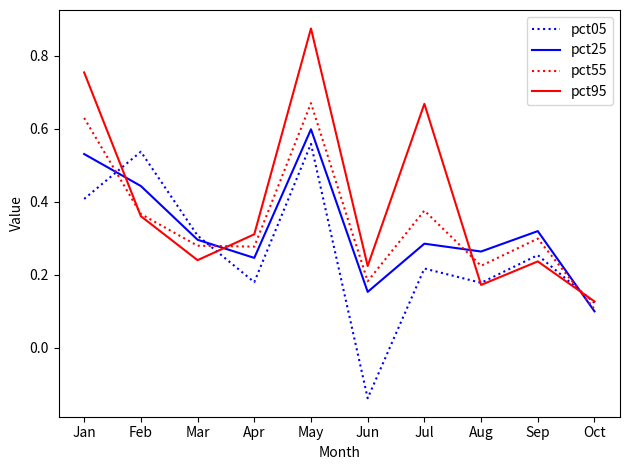

At which category is the sum across all series the highest?

May